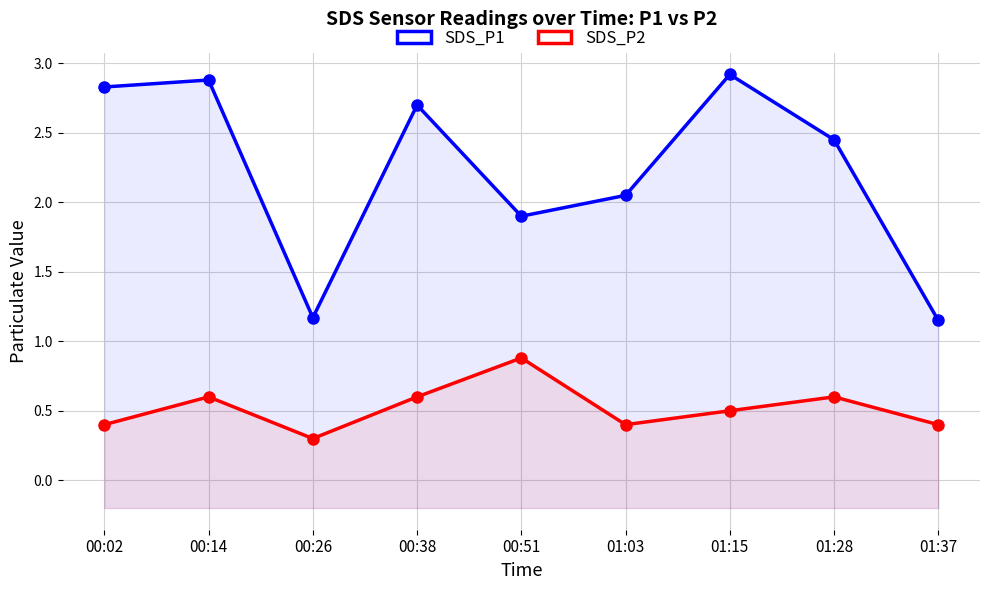

What is the label of the 5th point from the right?

00:51